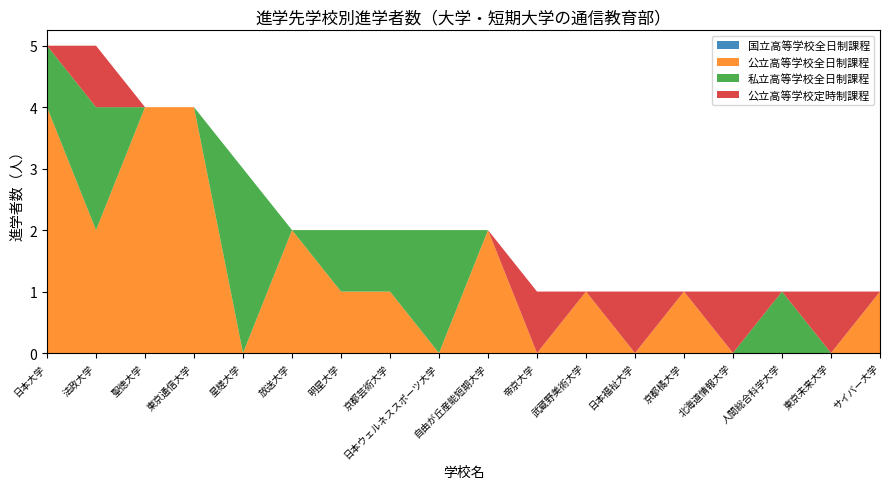

Reading left to right, what are all the values shown in this chart?

国立高等学校全日制課程: 日本大学=0	法政大学=0	聖徳大学=0	東京通信大学=0	星槎大学=0	放送大学=0	明星大学=0	京都芸術大学=0	日本ウェルネススポーツ大学=0	自由が丘産能短期大学=0	帝京大学=0	武蔵野美術大学=0	日本福祉大学=0	京都橘大学=0	北海道情報大学=0	人間総合科学大学=0	東京未来大学=0	サイバー大学=0
公立高等学校全日制課程: 日本大学=4	法政大学=2	聖徳大学=4	東京通信大学=4	星槎大学=0	放送大学=2	明星大学=1	京都芸術大学=1	日本ウェルネススポーツ大学=0	自由が丘産能短期大学=2	帝京大学=0	武蔵野美術大学=1	日本福祉大学=0	京都橘大学=1	北海道情報大学=0	人間総合科学大学=0	東京未来大学=0	サイバー大学=1
私立高等学校全日制課程: 日本大学=1	法政大学=2	聖徳大学=0	東京通信大学=0	星槎大学=3	放送大学=0	明星大学=1	京都芸術大学=1	日本ウェルネススポーツ大学=2	自由が丘産能短期大学=0	帝京大学=0	武蔵野美術大学=0	日本福祉大学=0	京都橘大学=0	北海道情報大学=0	人間総合科学大学=1	東京未来大学=0	サイバー大学=0
公立高等学校定時制課程: 日本大学=0	法政大学=1	聖徳大学=0	東京通信大学=0	星槎大学=0	放送大学=0	明星大学=0	京都芸術大学=0	日本ウェルネススポーツ大学=0	自由が丘産能短期大学=0	帝京大学=1	武蔵野美術大学=0	日本福祉大学=1	京都橘大学=0	北海道情報大学=1	人間総合科学大学=0	東京未来大学=1	サイバー大学=0